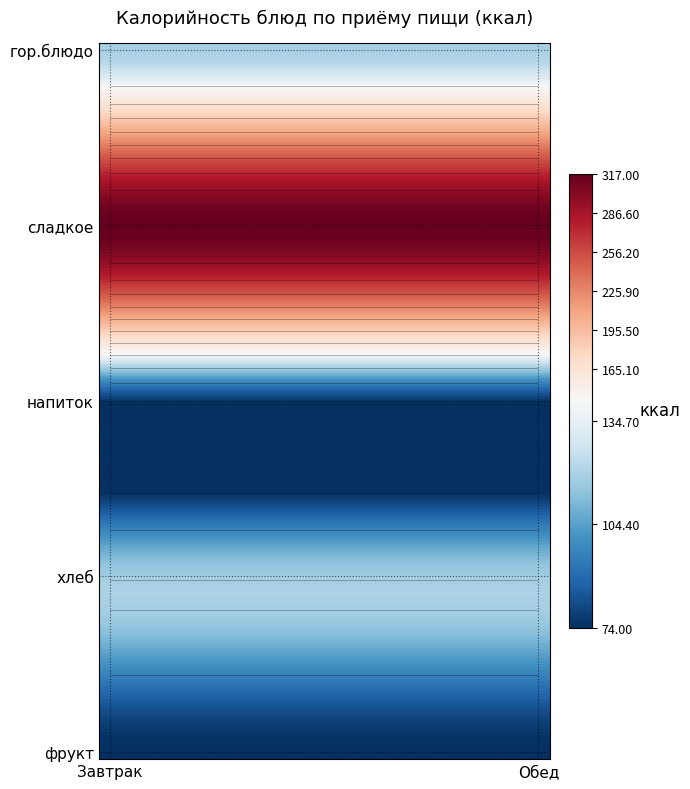

The value of Обед at напиток is 75.8. True or false?

True